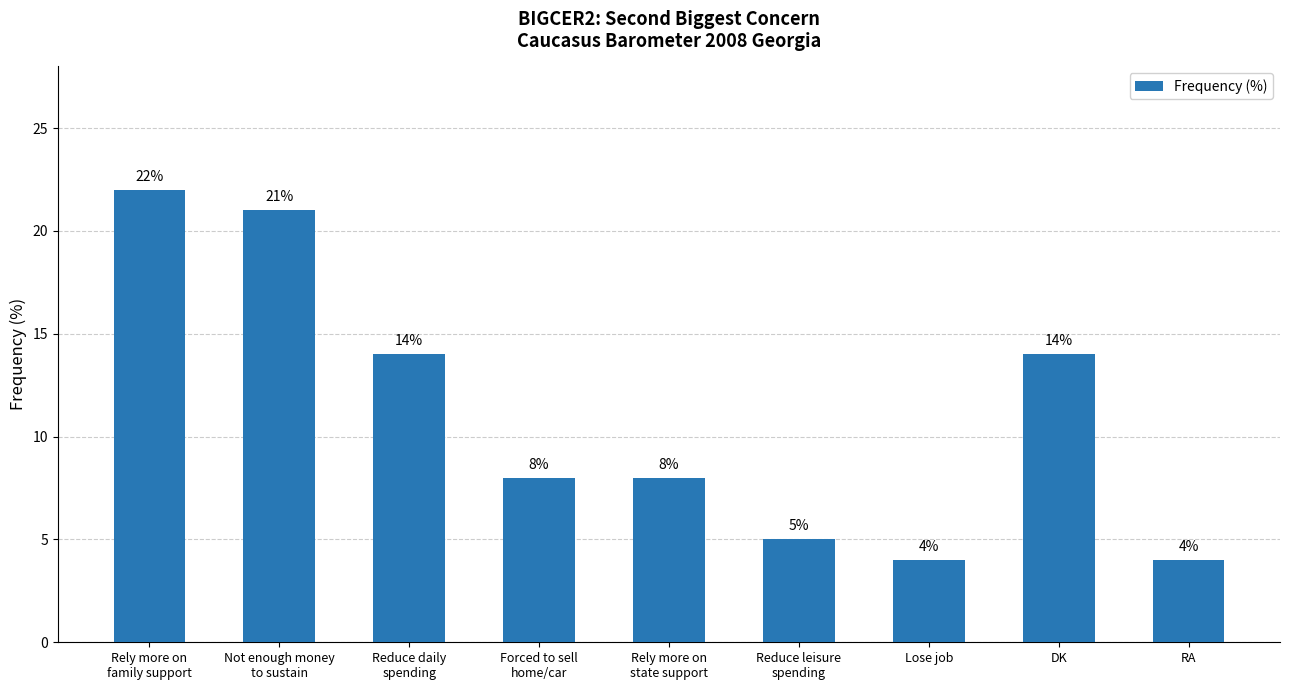

What value does the data have at Forced to sell
home/car?

8